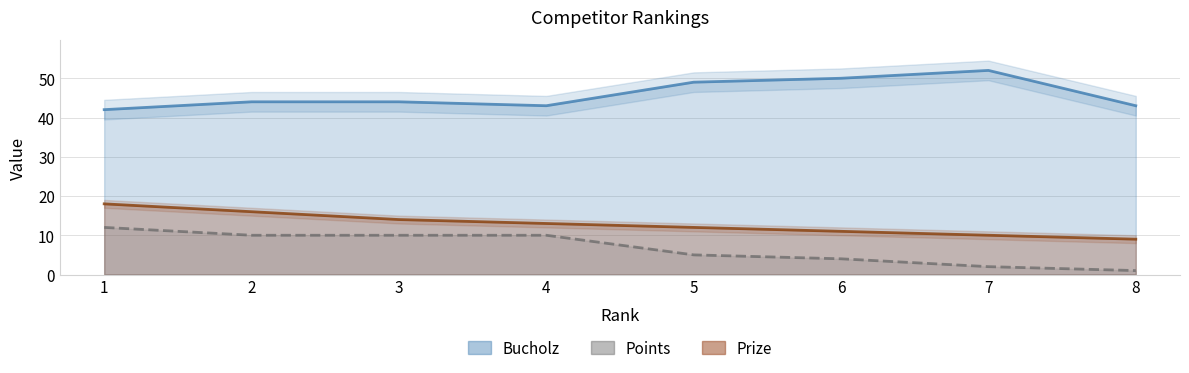

What is the value of the Points point at the 5th from the left?

5